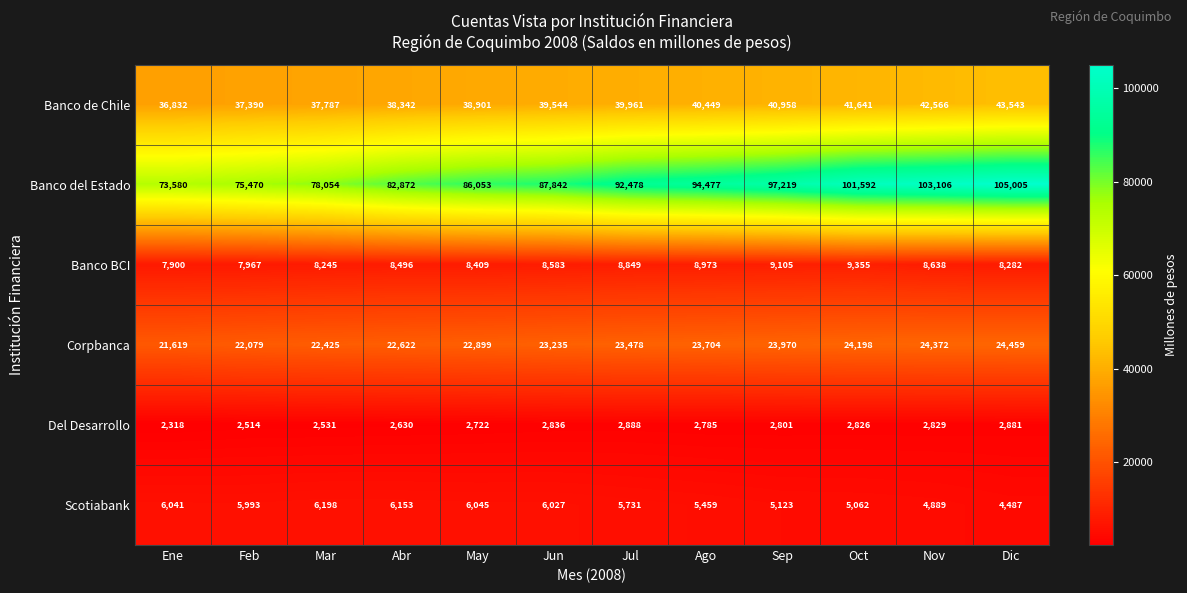

What is the total value across all series at Feb?

151413